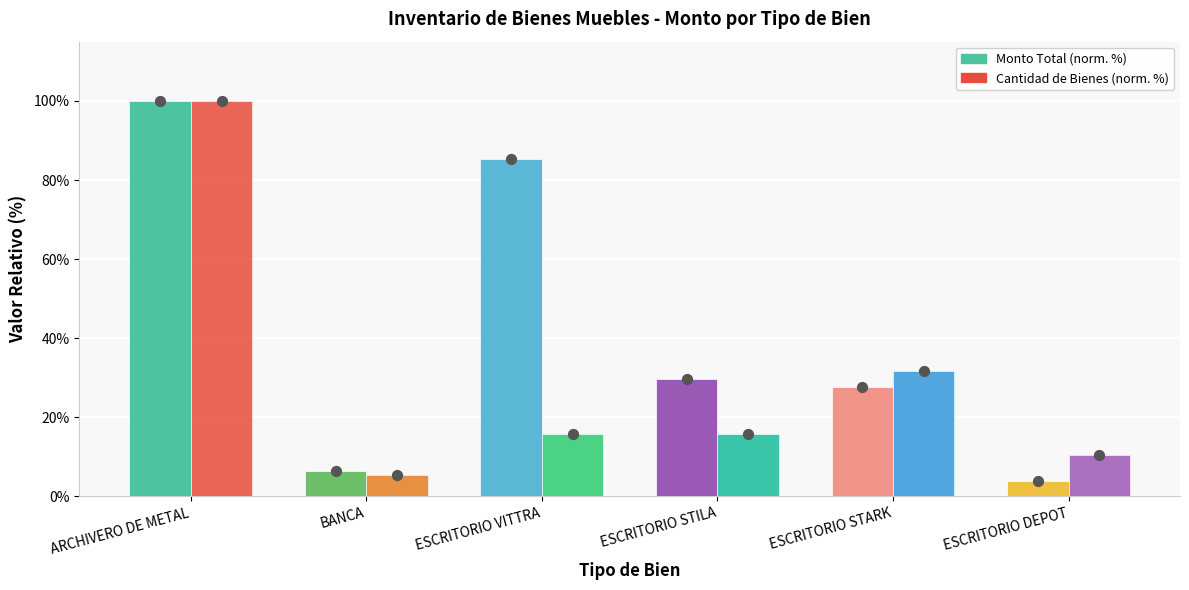

At how many categories does at least one series exceed 68?

2